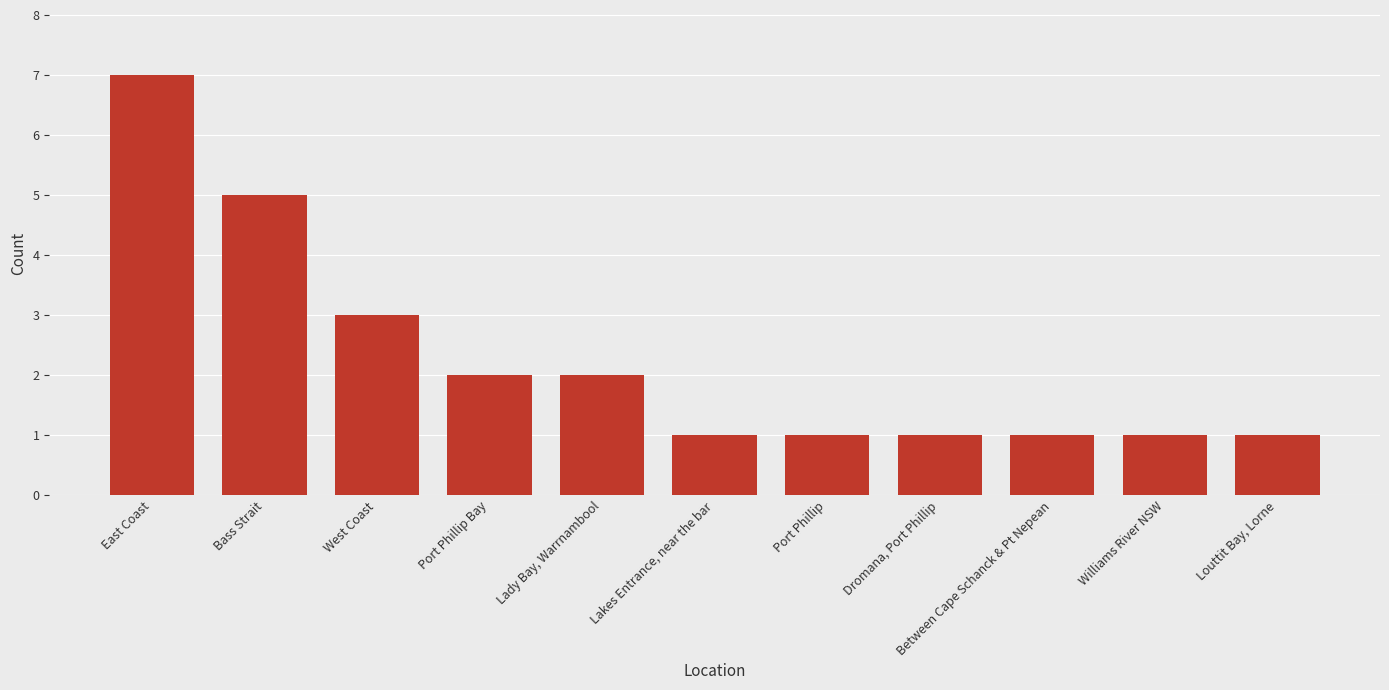

What is the minimum value shown in the chart?

1